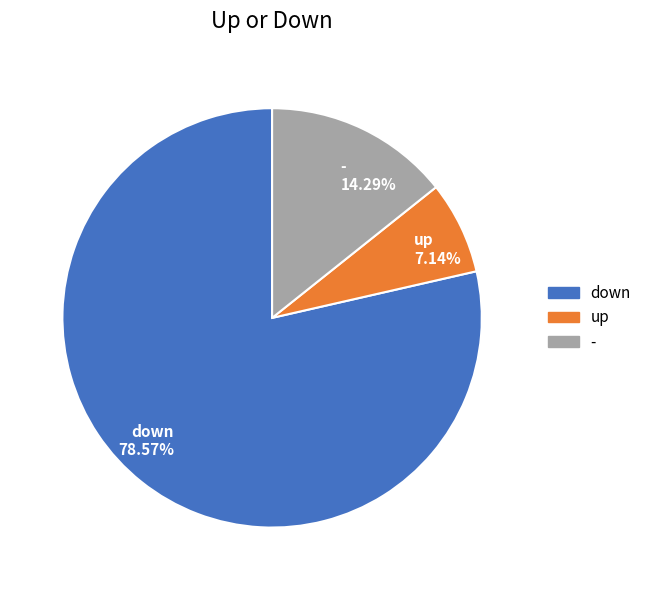

Which category has the biggest portion of the pie?

down